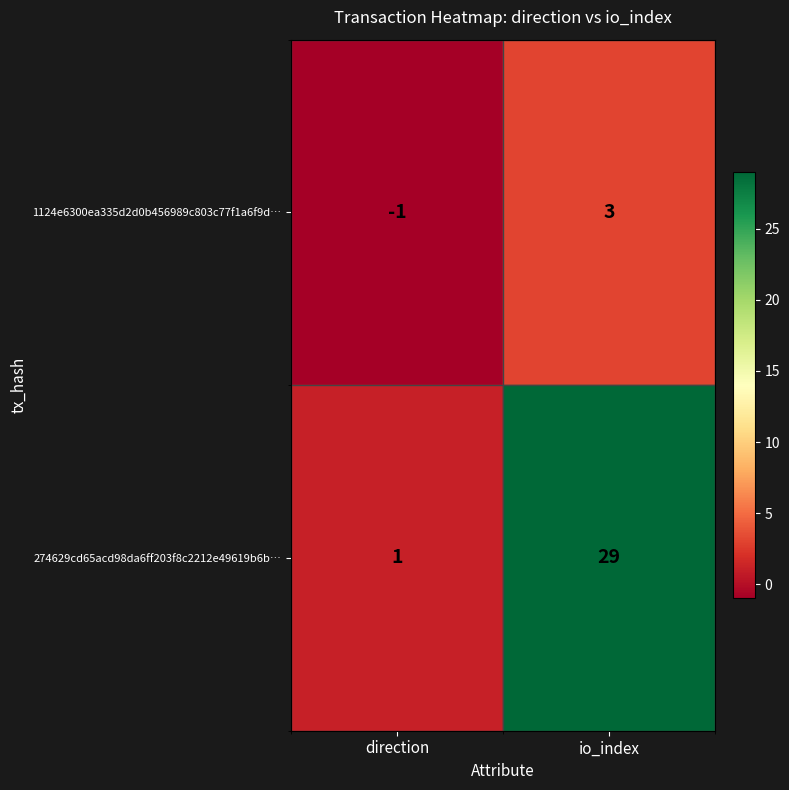

Is it true that 274629cd65acd98da6ff203f8c2212e49619b6b… equals 2 at direction?

False